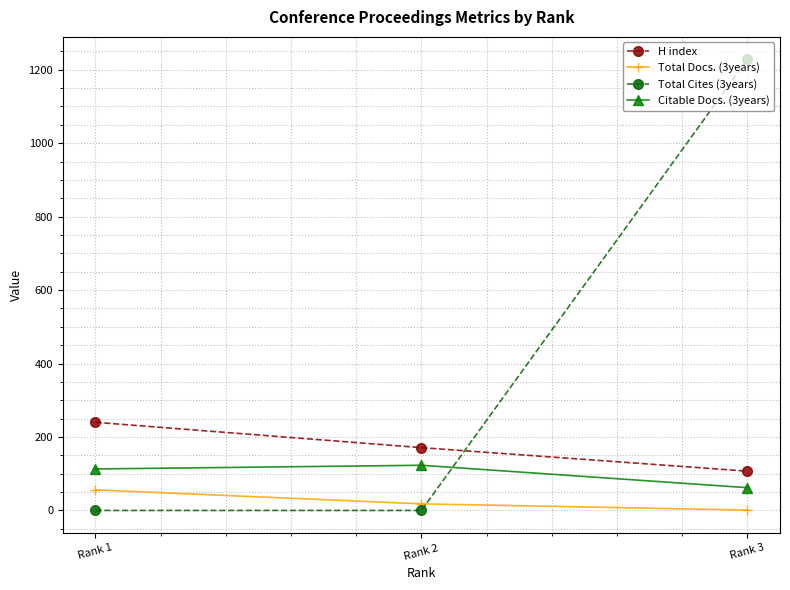

Reading left to right, transcribe all the data shown in this chart.

H index: 240	171	107
Total Docs. (3years): 56	18	1
Total Cites (3years): 0	0	1228
Citable Docs. (3years): 113	123	62